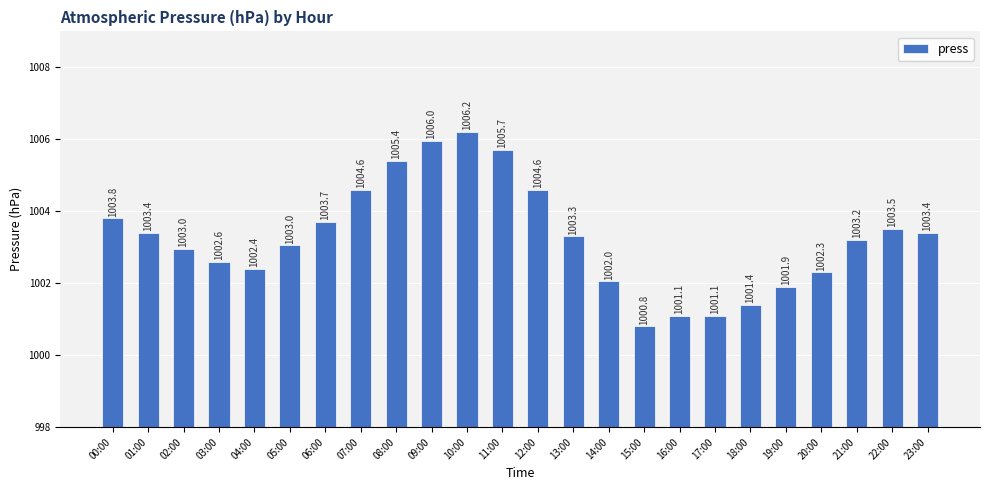

The chart shows a value of 1003.3 at 13:00. True or false?

True